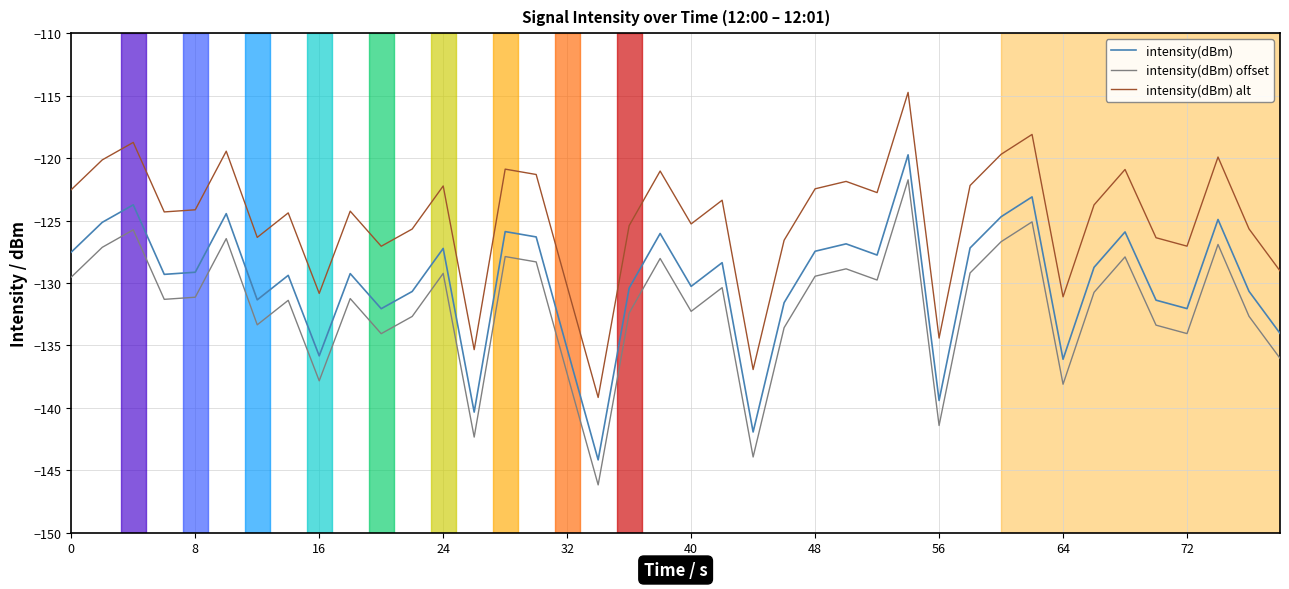

Rank the series by their average value, from lowest to highest.

intensity(dBm) offset, intensity(dBm), intensity(dBm) alt